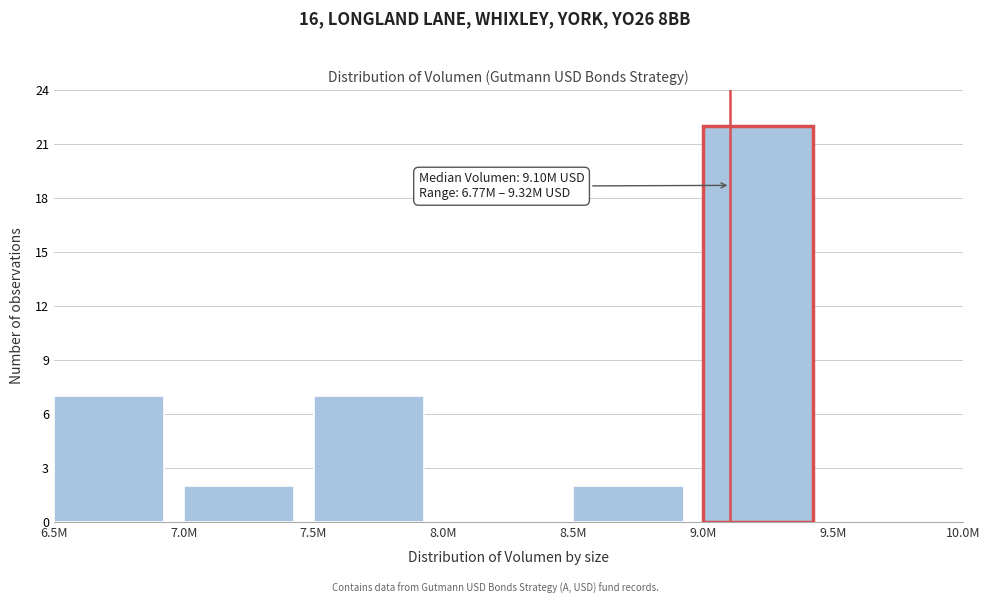

Reading left to right, what are all the values shown in this chart?

6.5M=7	7.0M=2	7.5M=7	8.0M=0	8.5M=2	9.0M=22	9.5M=0